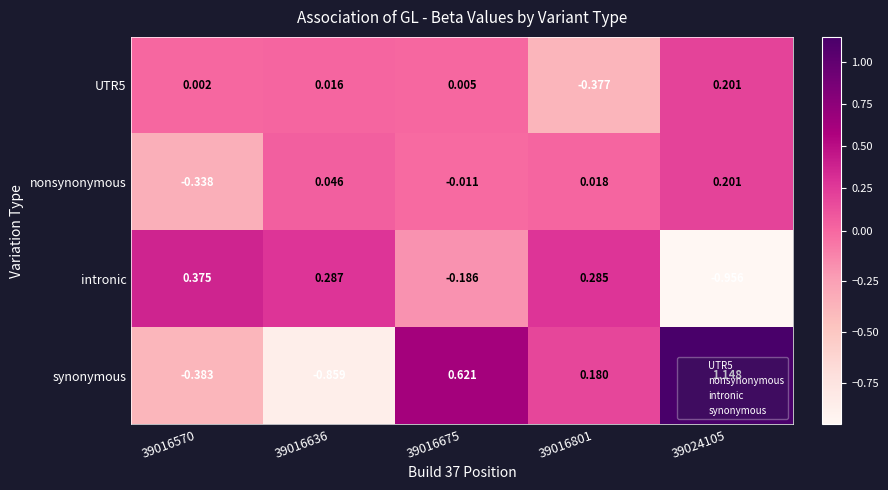

Is the value of UTR5 at 39024105 greater than the value of intronic at 39016801?

No